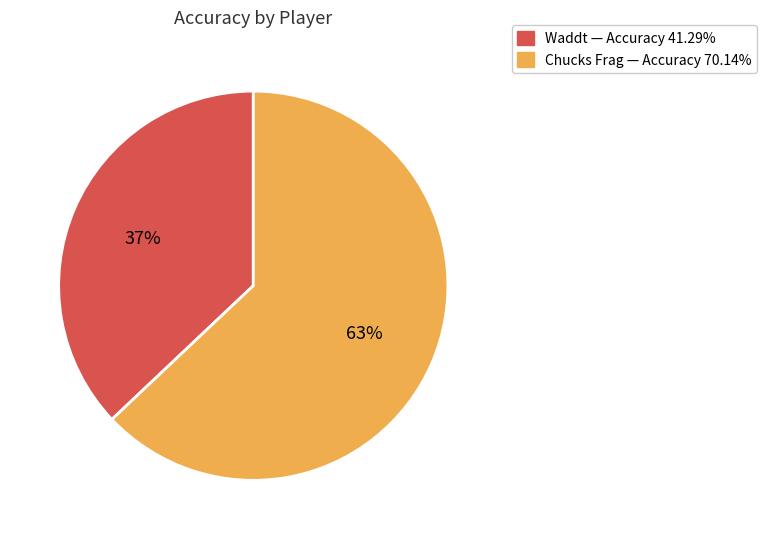

Count the number of slices in the pie.

2